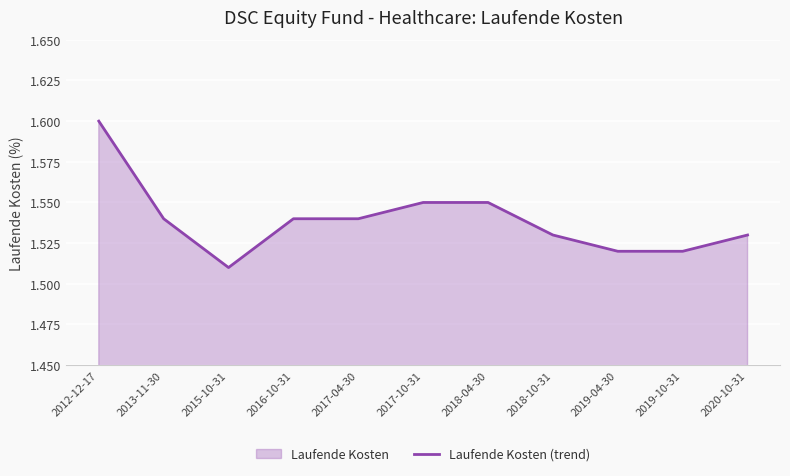

True or false: there are more than 1 points higher than both neighbors.

False